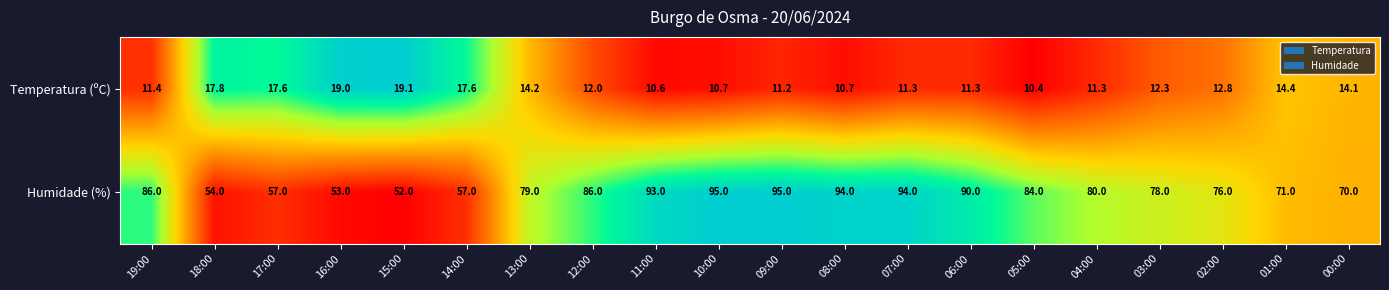

At which category does the chart reach its minimum across all series?

05:00